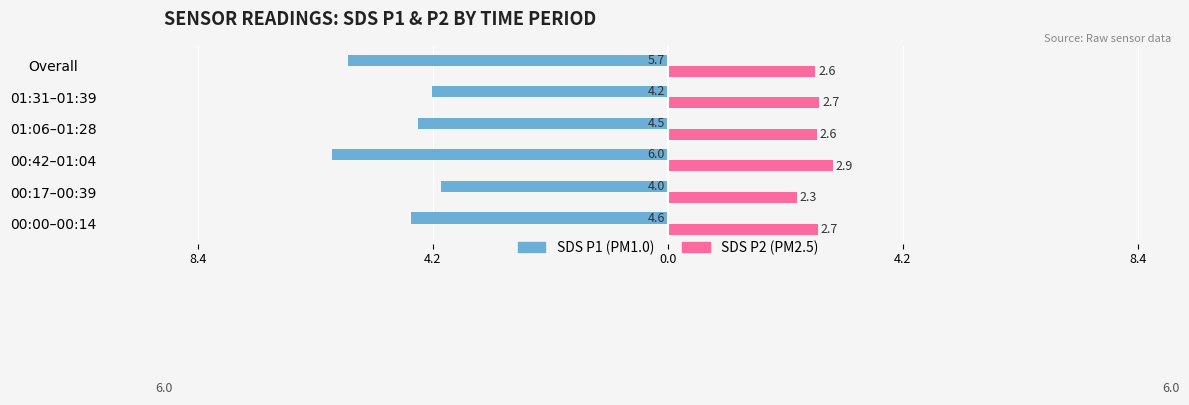

What are all the series names shown in the legend?

SDS P1 (PM1.0), SDS P2 (PM2.5)